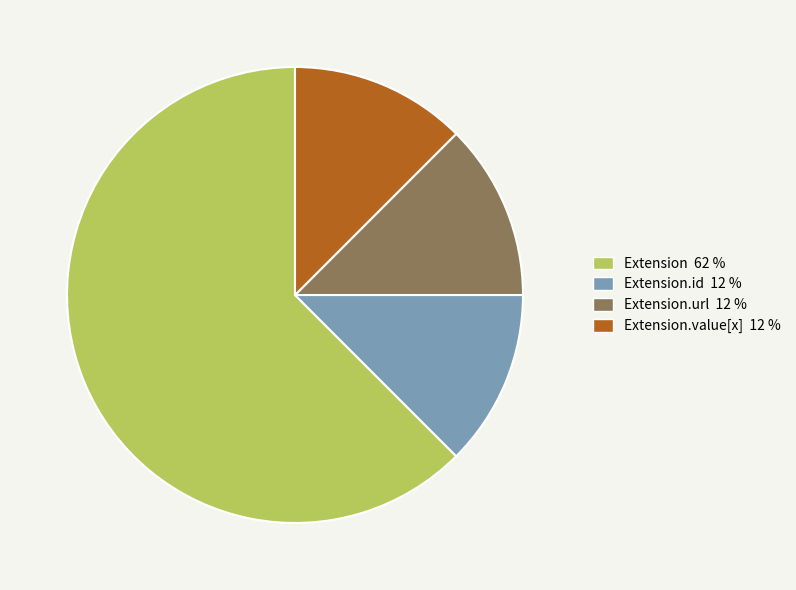

Does any single category account for the majority?

Yes